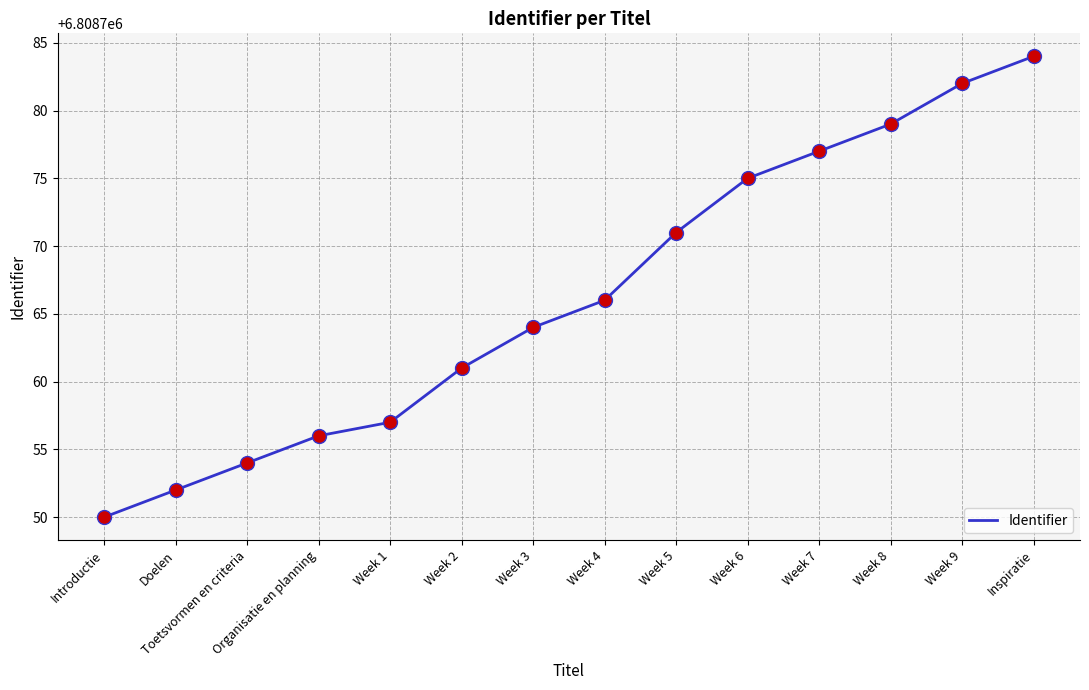

What is the ratio of the value at Week 4 to the value at Introductie?

1.0